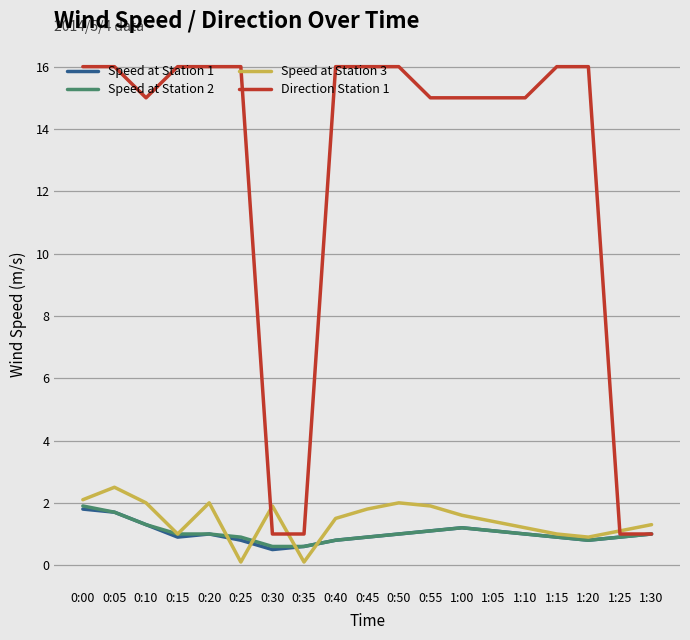

What is the spread (max minus min) of values at 0:35?

0.9